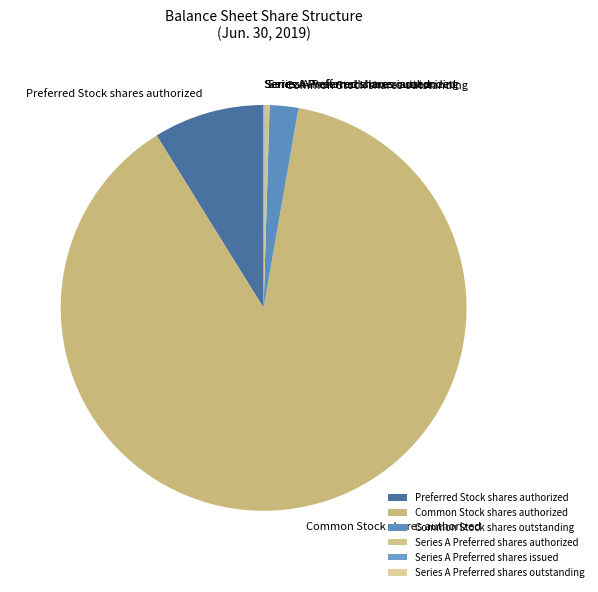

Is the sum of Common Stock shares outstanding and Preferred Stock shares authorized greater than half?

No